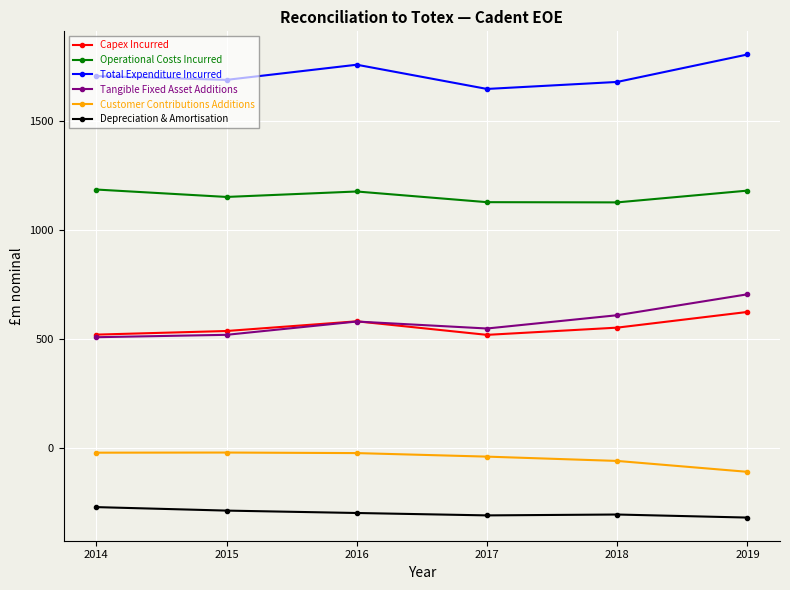

True or false: Customer Contributions Additions and Total Expenditure Incurred cross at least once.

False